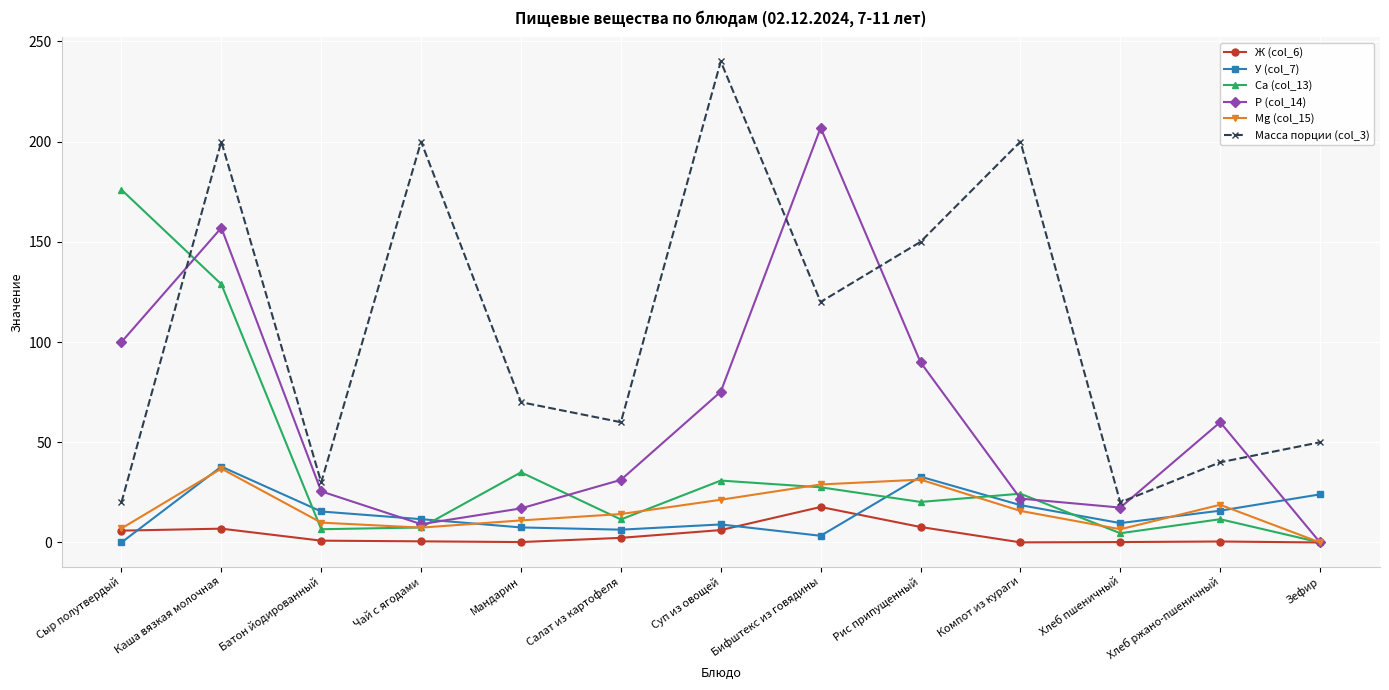

What is the difference between the maximum and second lowest values in the Масса порции (col_3) series?

220.0